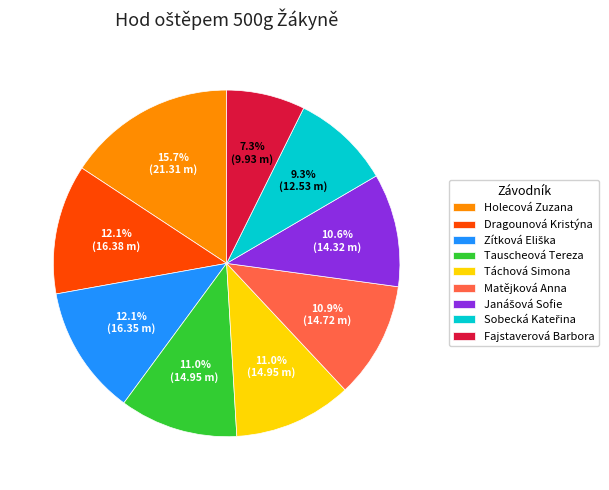

What is the smallest slice in the pie chart?

Fajstaverová Barbora